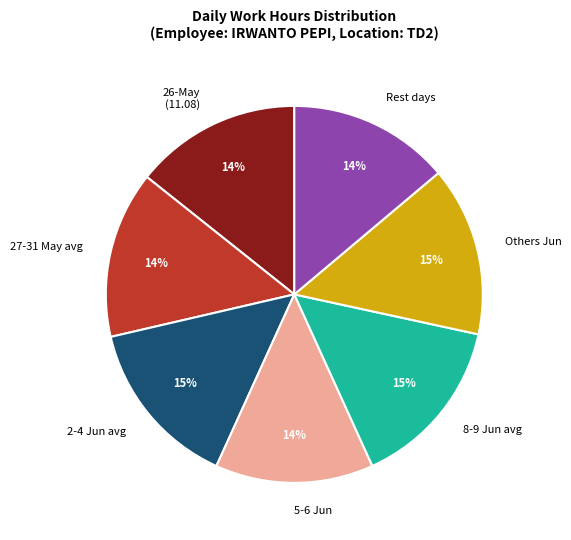

Does any single category account for the majority?

No